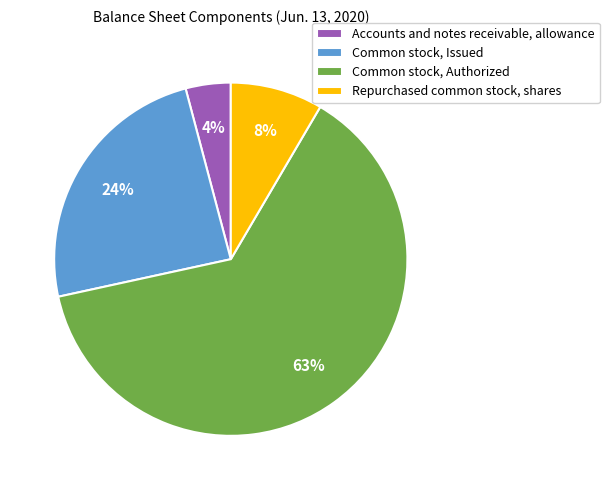

Between Common stock, Authorized and Repurchased common stock, shares, which is larger?

Common stock, Authorized